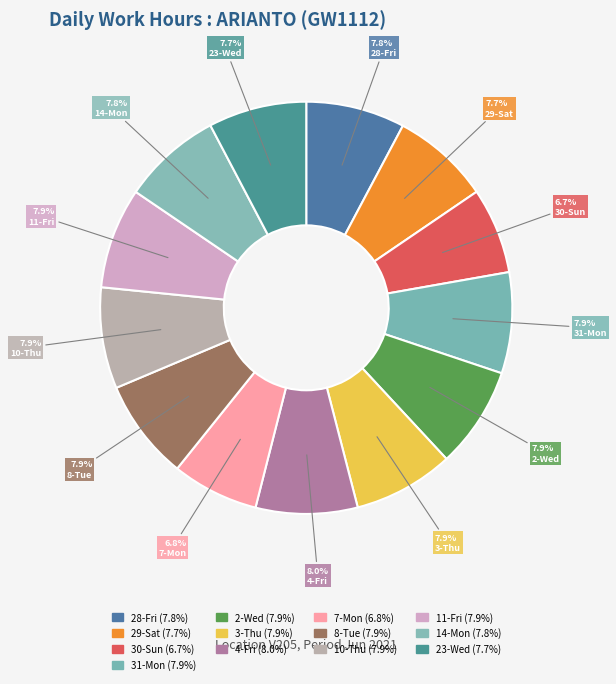

How many slices are in this pie chart?

13